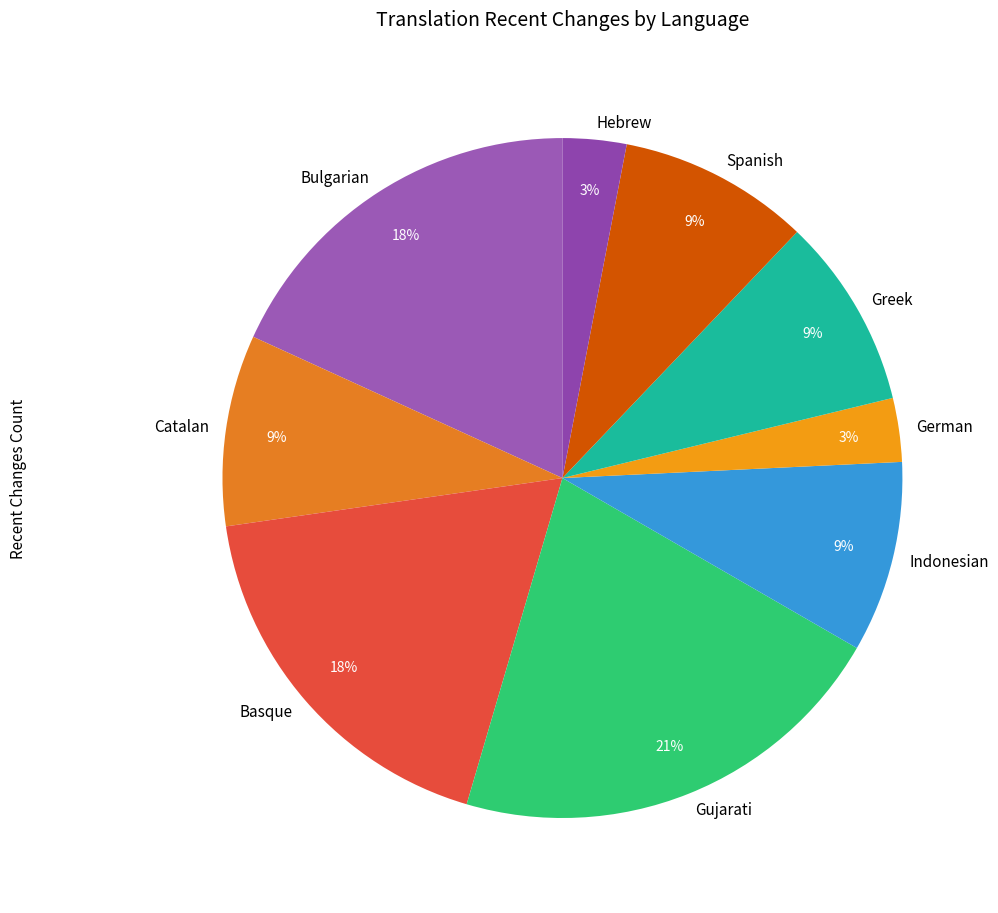

What is the largest slice in the pie chart?

Gujarati